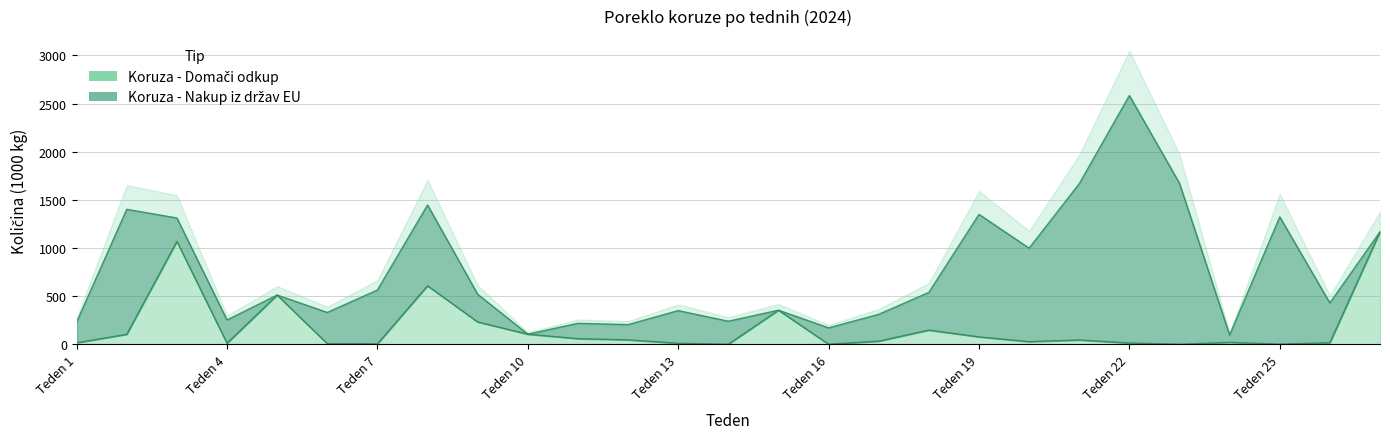

Reading left to right, list all the values displayed in this chart.

1=15.0	2=103.1	3=1068.2	4=10.0	5=510.6	6=5.5	7=3.8	8=607.0	9=231.3	10=104.3	11=57.8	12=45.7	13=10.0	14=0.0	15=353.5	16=0.0	17=31.6	18=146.7	19=76.2	20=26.9	21=44.4	22=12.7	23=0.0	24=19.3	25=0.7	26=15.8	27=1168.0